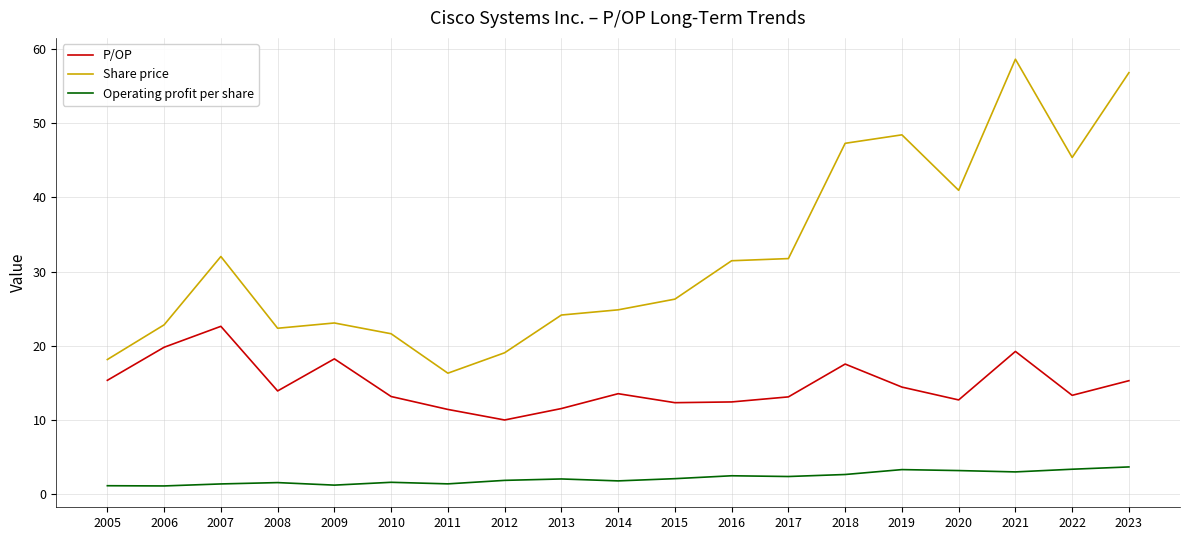

What value does the P/OP series have at 2008?

13.9